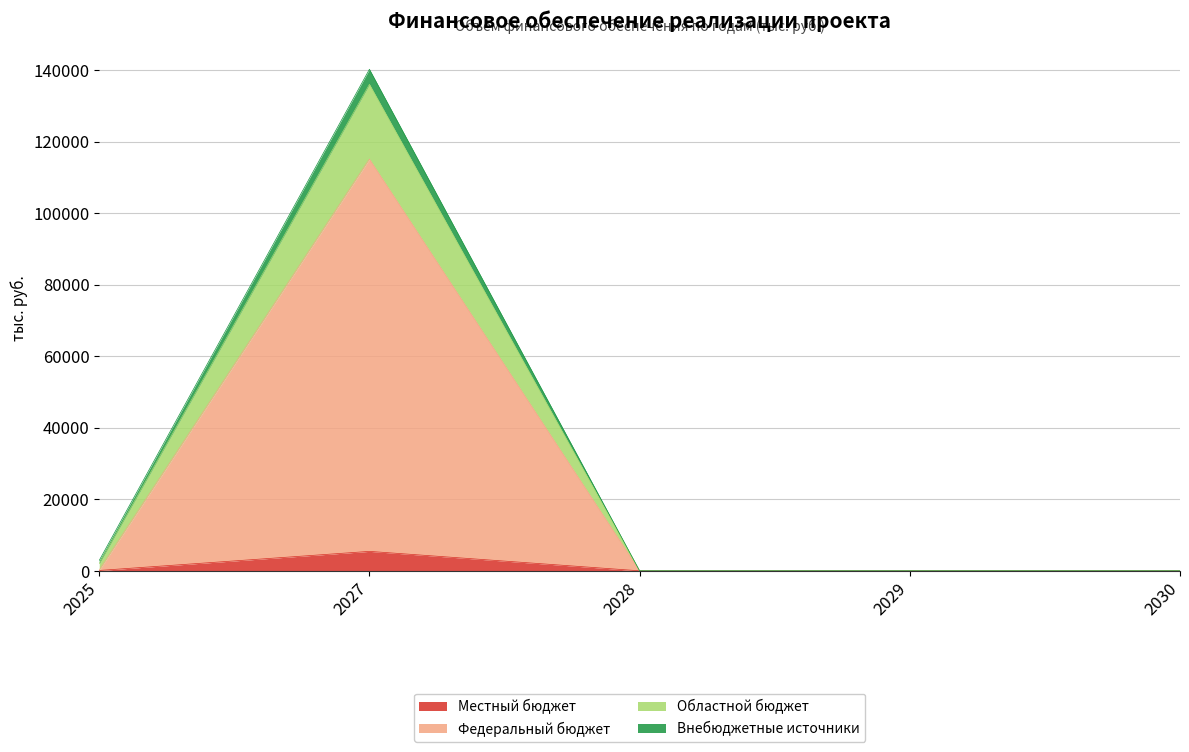

At which category is the sum across all series the highest?

2027